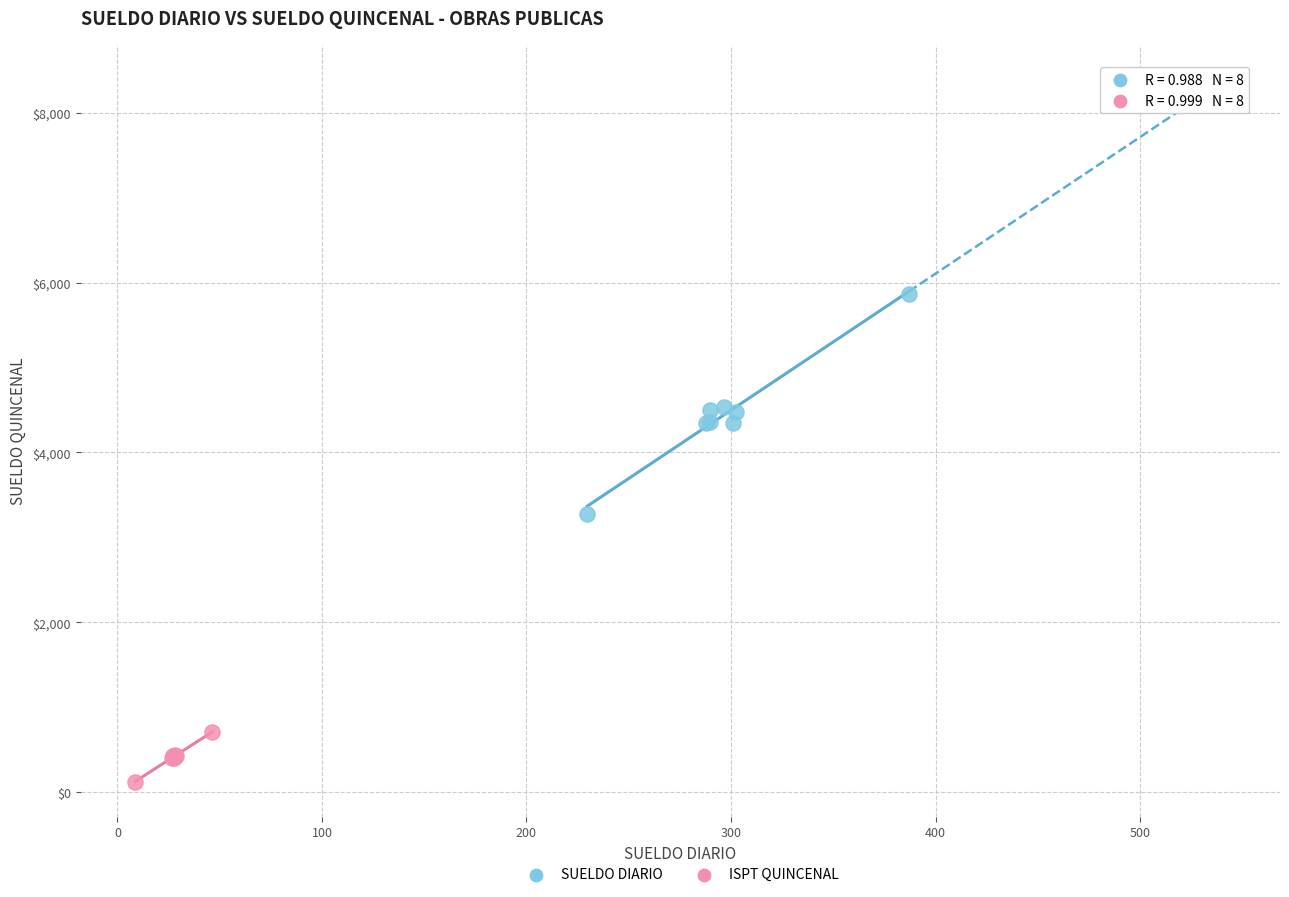

Which series has the largest Y range (max minus min)?

SUELDO DIARIO